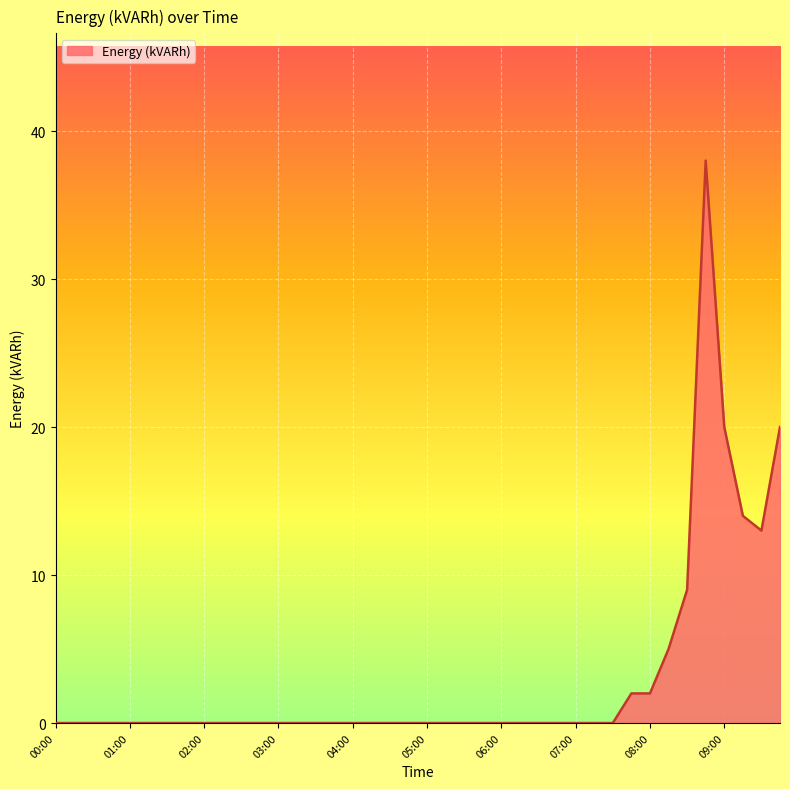

What is the maximum value shown in the chart?

38